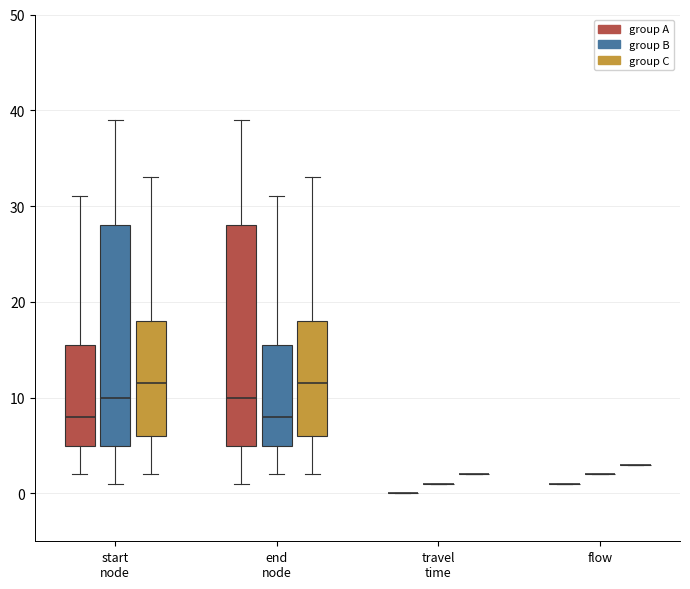

Reading left to right, transcribe this box plot: for each box, give where its median line is, the range the box spans, and where its two whiskers end, as read against the y-axis. The values are not printed on the chart, so give them approximately, as read against the axis.

start node (group A): median 8, box 5 to 16, whiskers 2 to 31
start node (group B): median 10, box 5 to 28, whiskers 1 to 39
start node (group C): median 12, box 6 to 18, whiskers 2 to 33
end node (group A): median 10, box 5 to 28, whiskers 1 to 39
end node (group B): median 8, box 5 to 16, whiskers 2 to 31
end node (group C): median 12, box 6 to 18, whiskers 2 to 33
travel time (group A): box collapsed to a line at 0, whiskers 0 to 0
travel time (group B): box collapsed to a line at 1, whiskers 1 to 1
travel time (group C): box collapsed to a line at 2, whiskers 2 to 2
flow (group A): box collapsed to a line at 1, whiskers 1 to 1
flow (group B): box collapsed to a line at 2, whiskers 2 to 2
flow (group C): box collapsed to a line at 3, whiskers 3 to 3